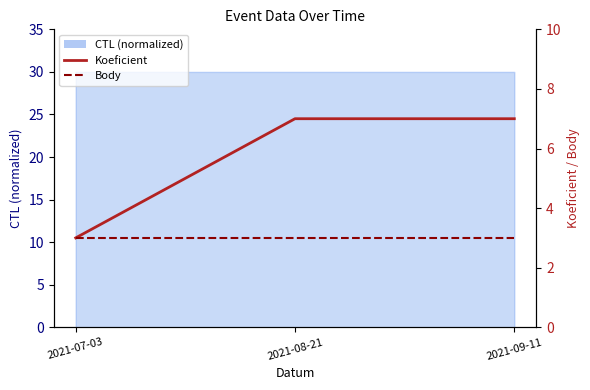

What is the average value of the Body series?

3